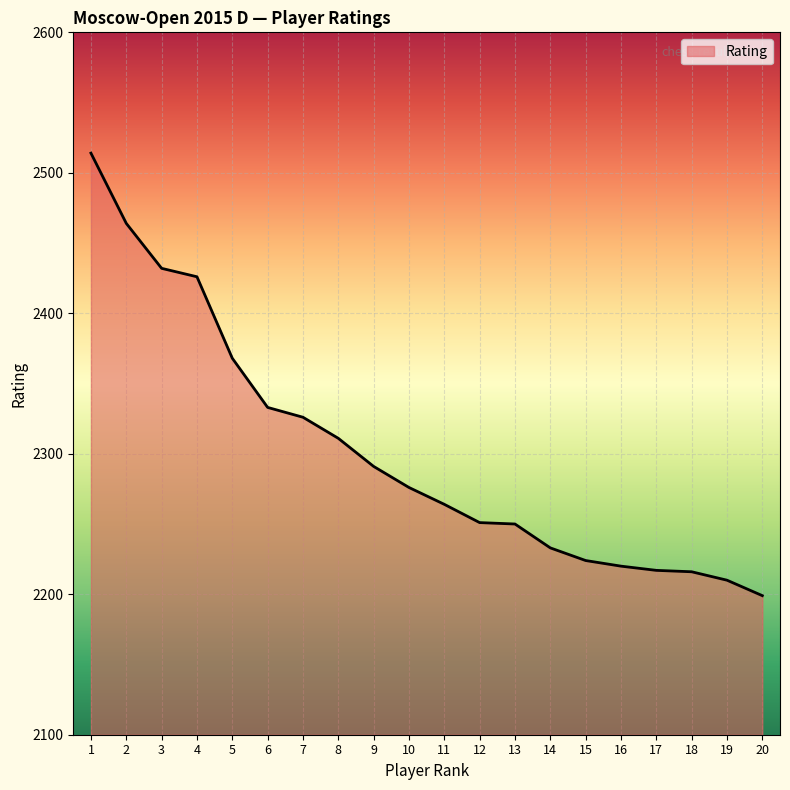

Where does the data first go above 2276?

1